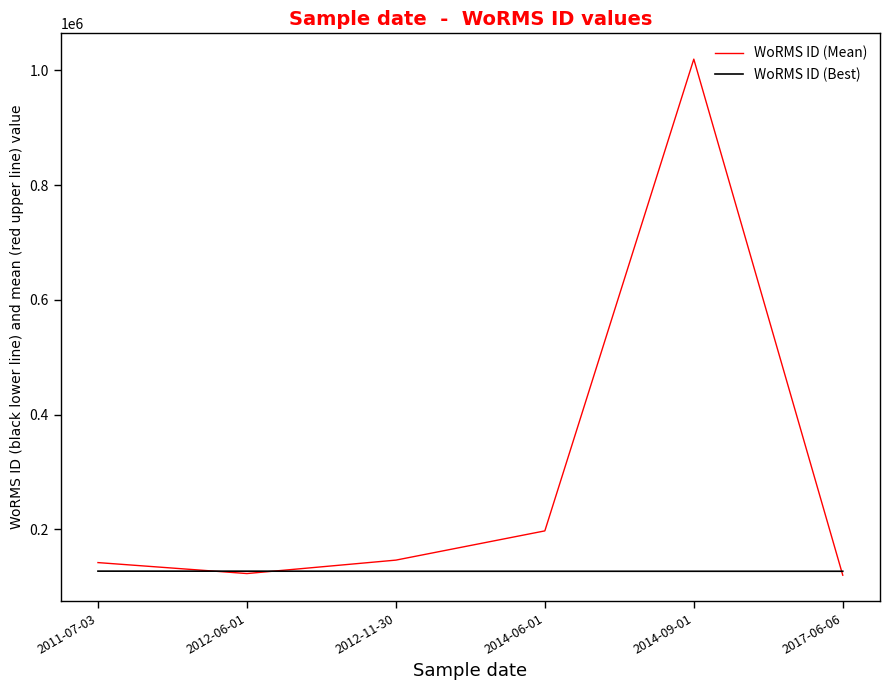

Which series has the largest total across all categories?

WoRMS ID (Mean)